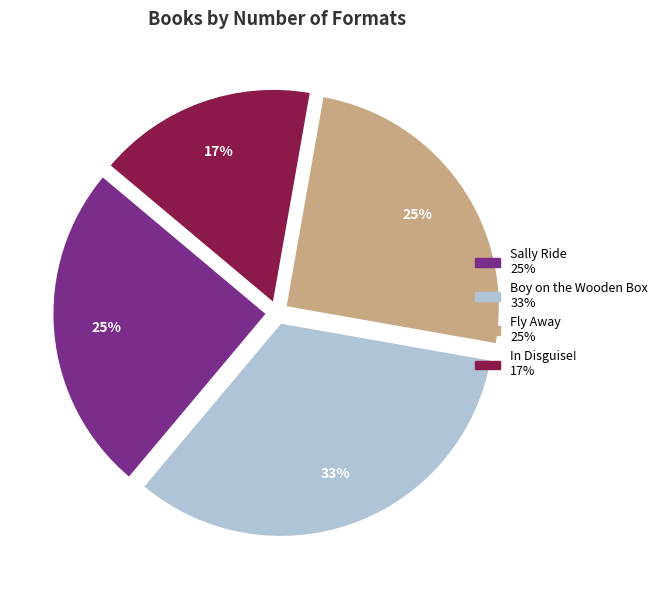

To the nearest percent, what is the average slice percentage?

25%